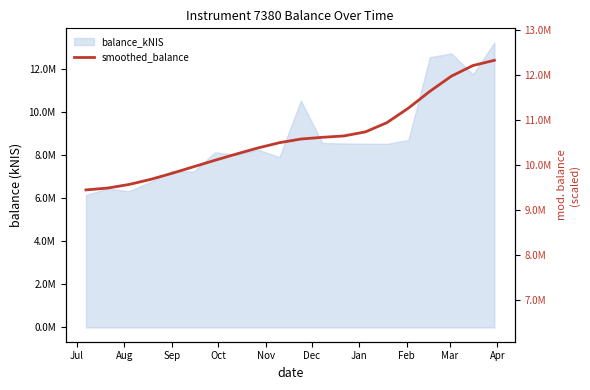

What is the ratio of the value at Nov to the value at Dec?

1.0